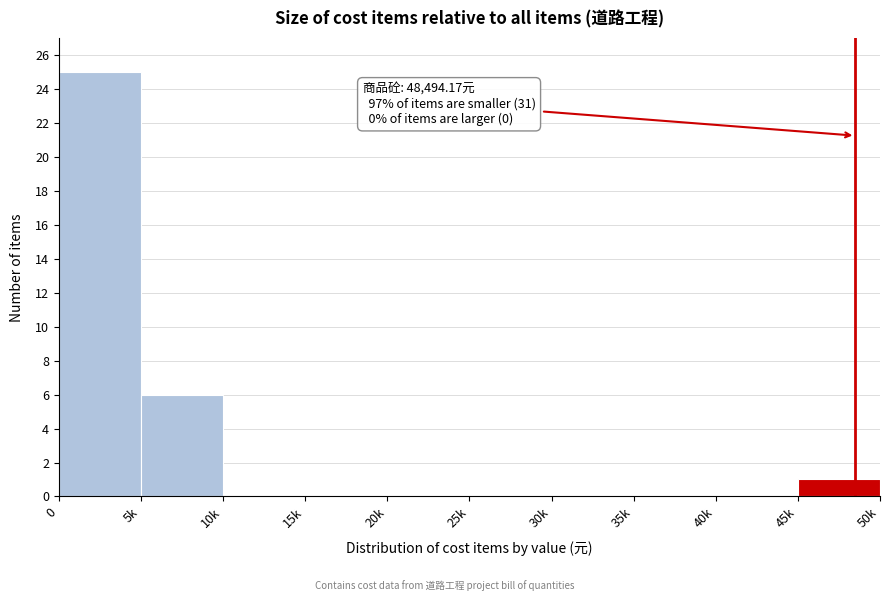

What is the approximate value at 5k, to the nearest 10?

10